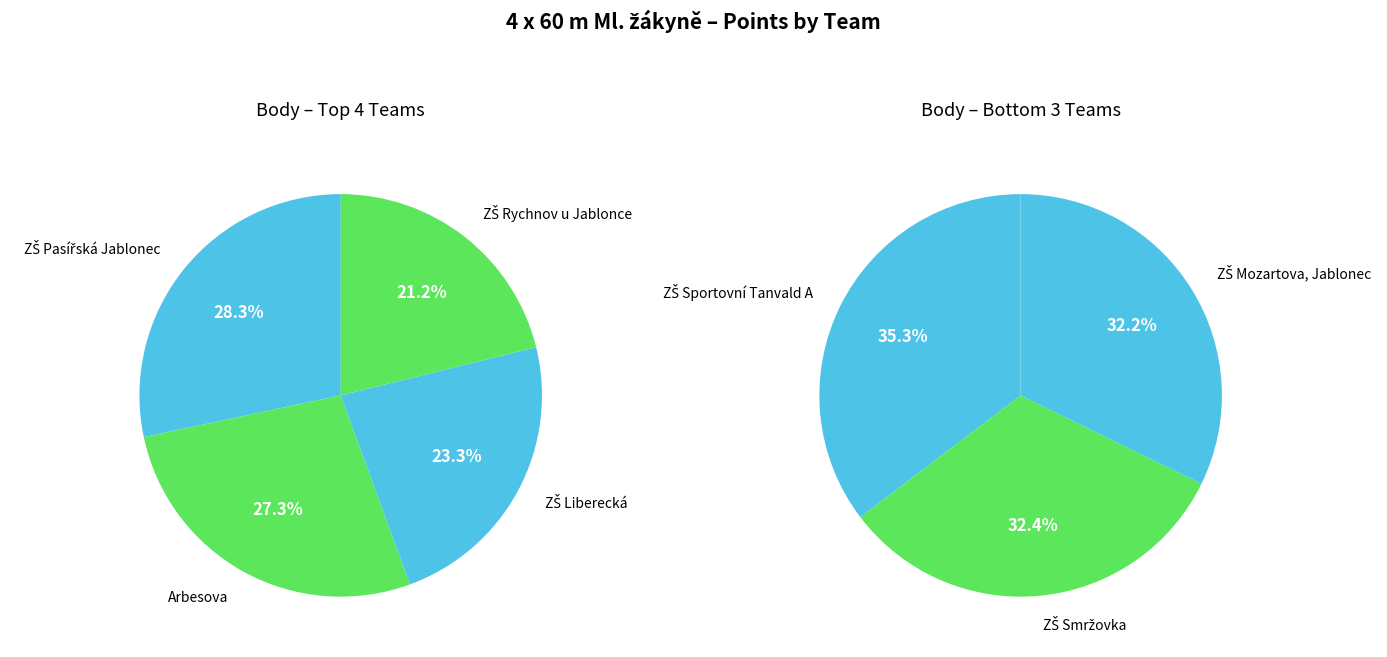

The ZŠ Rychnov u Jablonce slice represents 25% of the pie. True or false?

False